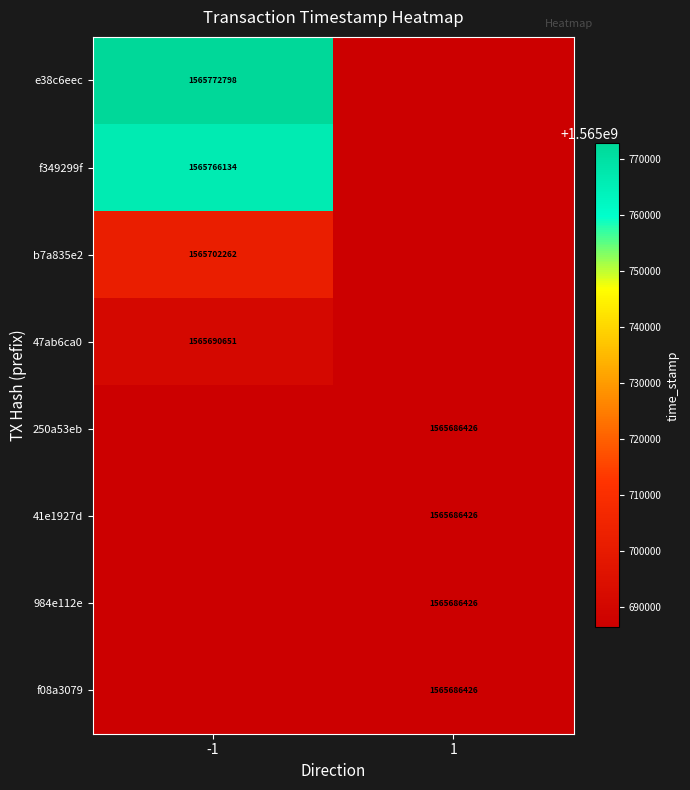

Which has a higher value, -1 or 1?

-1